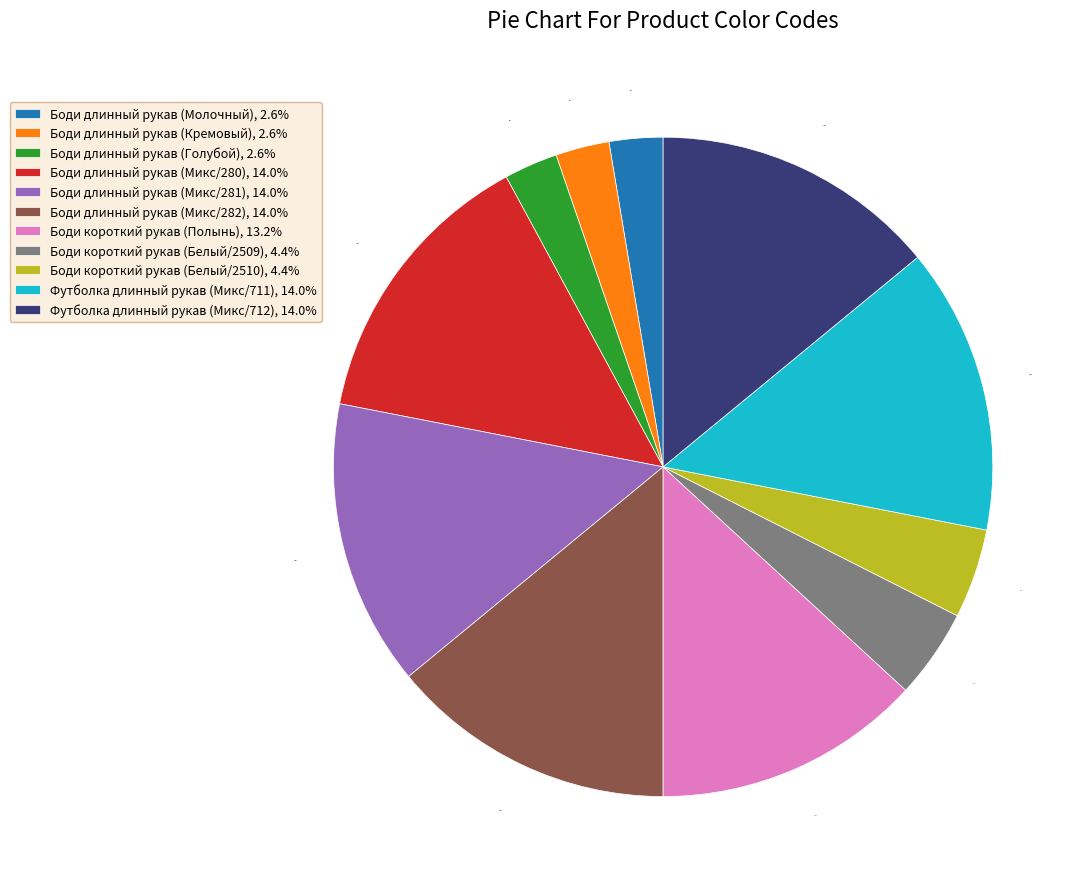

How many slices are in this pie chart?

11